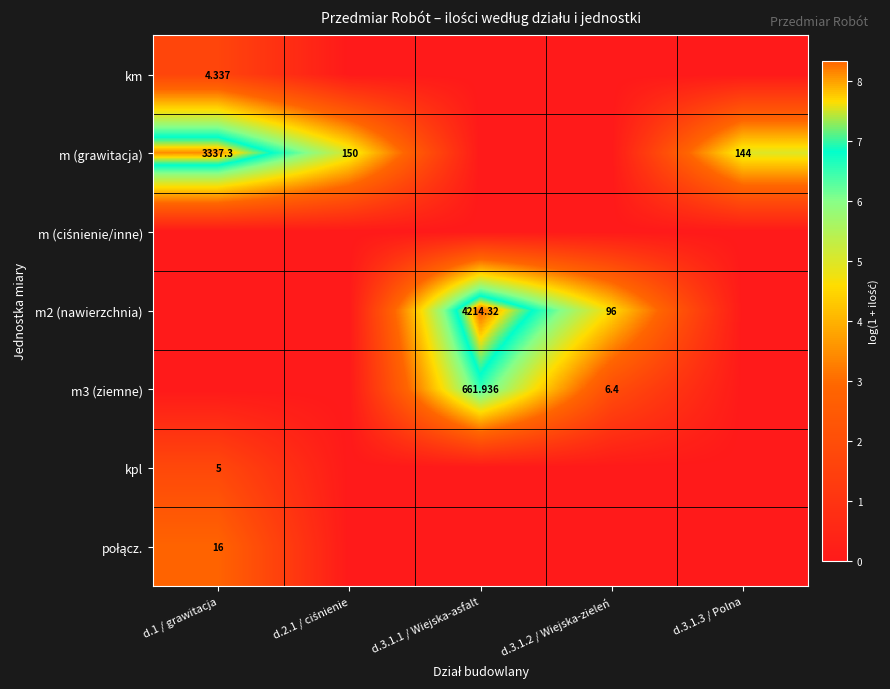

Is the value of m3 (ziemne) at d.3.1.2 / Wiejska-zieleń greater than the value of m (grawitacja) at d.3.1.3 / Polna?

No